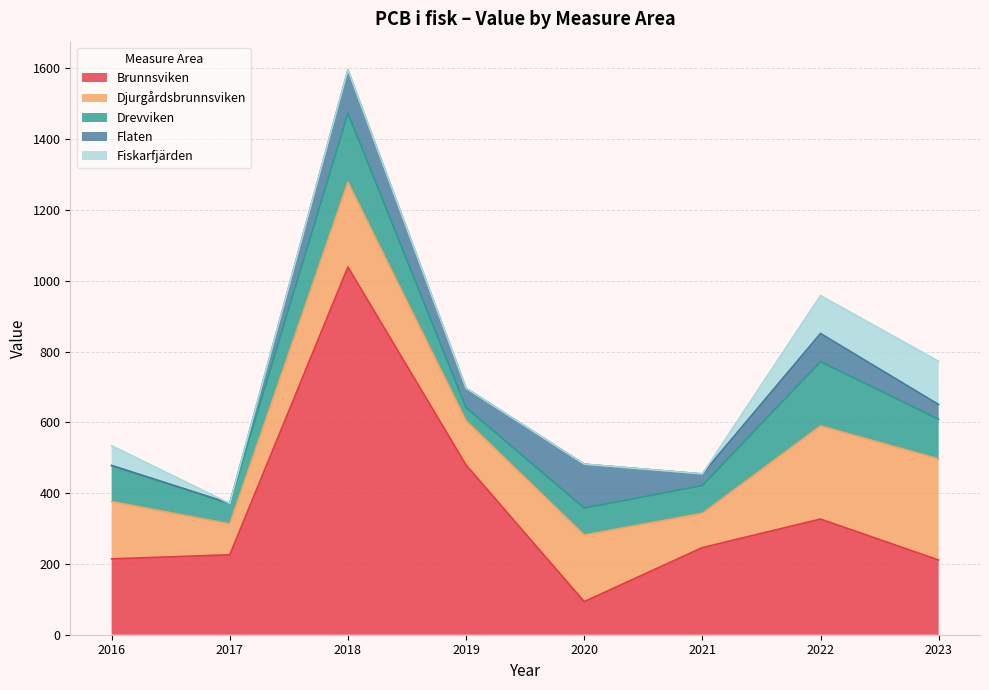

List the labels in order of Djurgårdsbrunnsviken value, smallest first.

2017, 2021, 2019, 2016, 2020, 2018, 2022, 2023